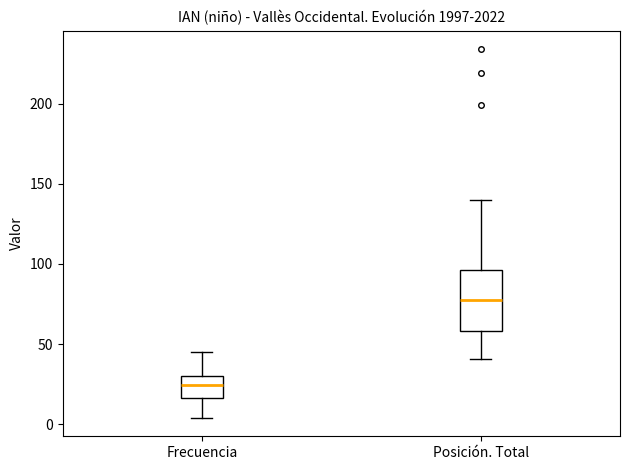

Reading left to right, transcribe this box plot: for each box, give where its median line is, the range the box spans, and where its two whiskers end, as read against the y-axis. The values are not printed on the chart, so give them approximately, as read against the axis.

Frecuencia: median 25, box 15 to 30, whiskers 5 to 45
Posición. Total: median 80, box 60 to 95, whiskers 40 to 140